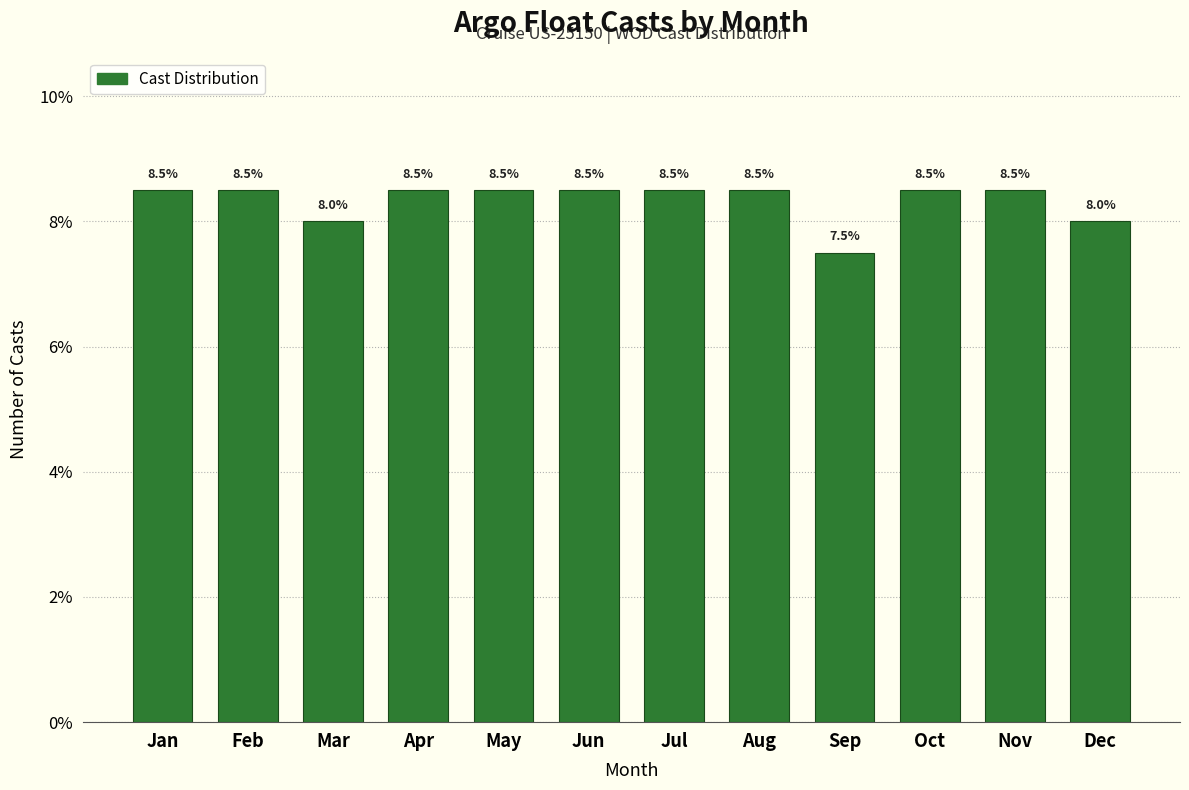

Reading left to right, list all the values displayed in this chart.

Jan=8.5	Feb=8.5	Mar=8.0	Apr=8.5	May=8.5	Jun=8.5	Jul=8.5	Aug=8.5	Sep=7.5	Oct=8.5	Nov=8.5	Dec=8.0